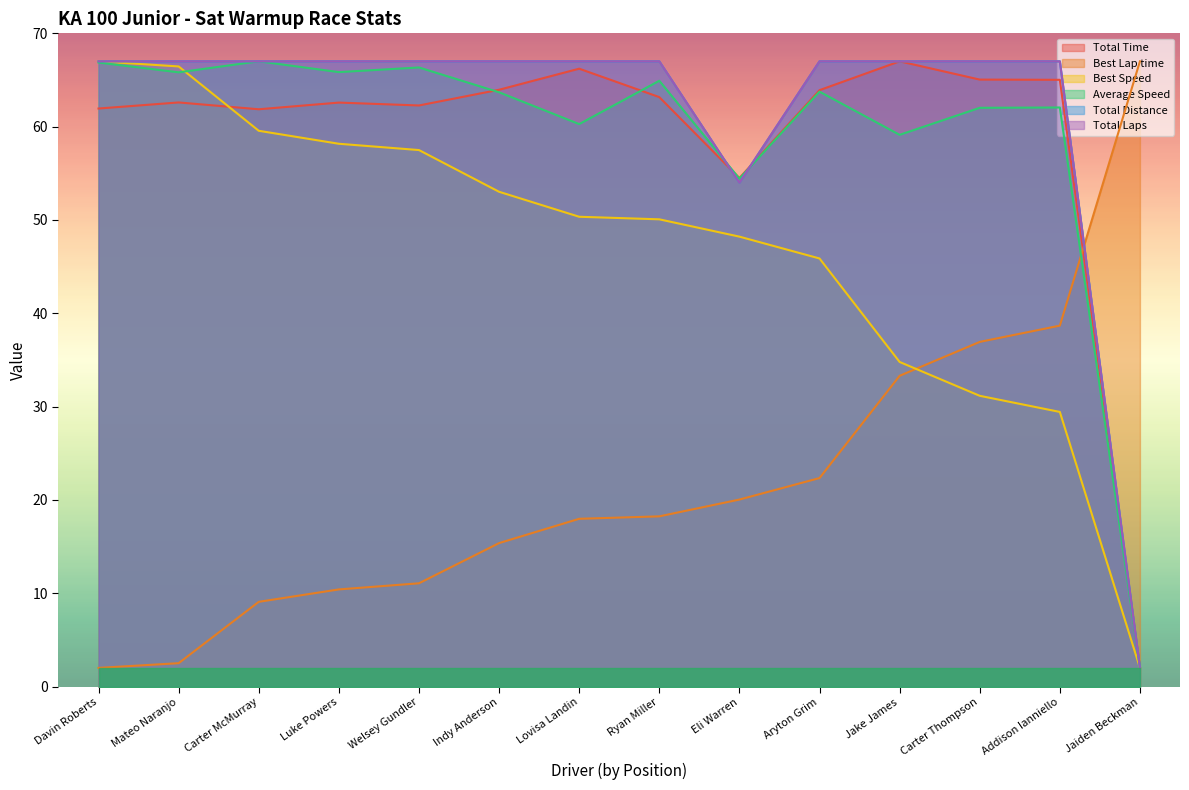

How many lines are shown in the chart?

6